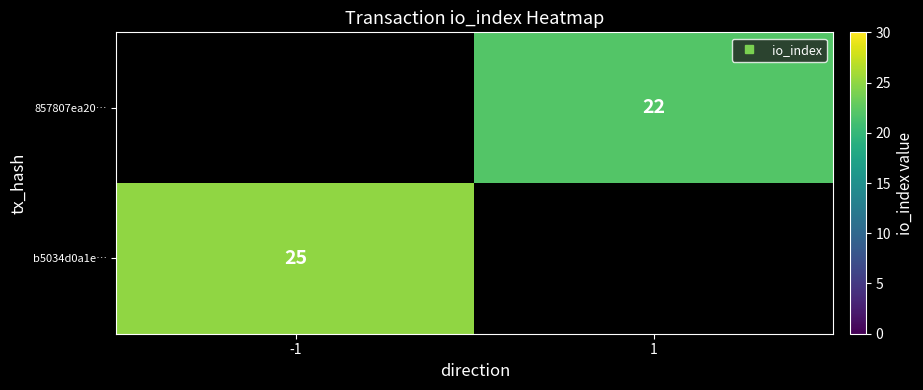

Which label corresponds to the largest value in the chart?

-1